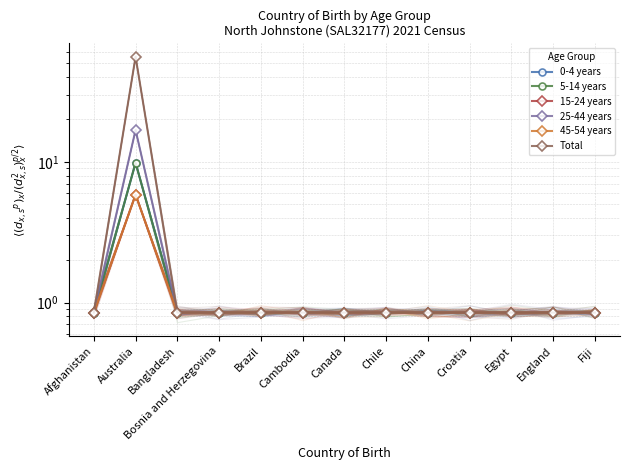

True or false: 45-54 years has more than 2 interior local peaks.

False